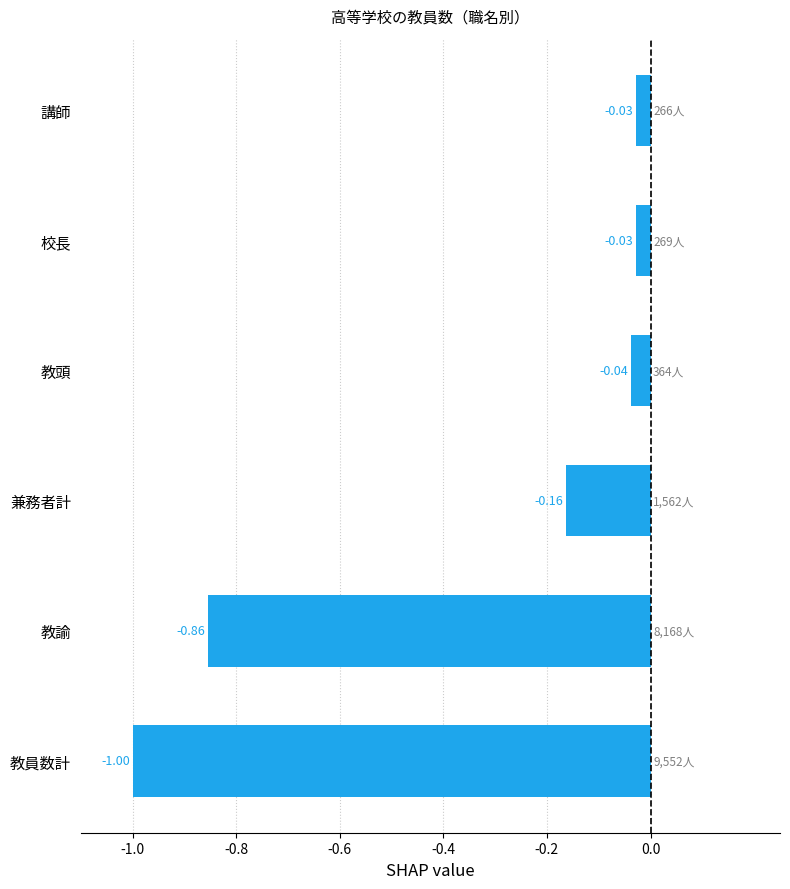

What is the sum of the values at 校長 and 教員数計?

-1.0